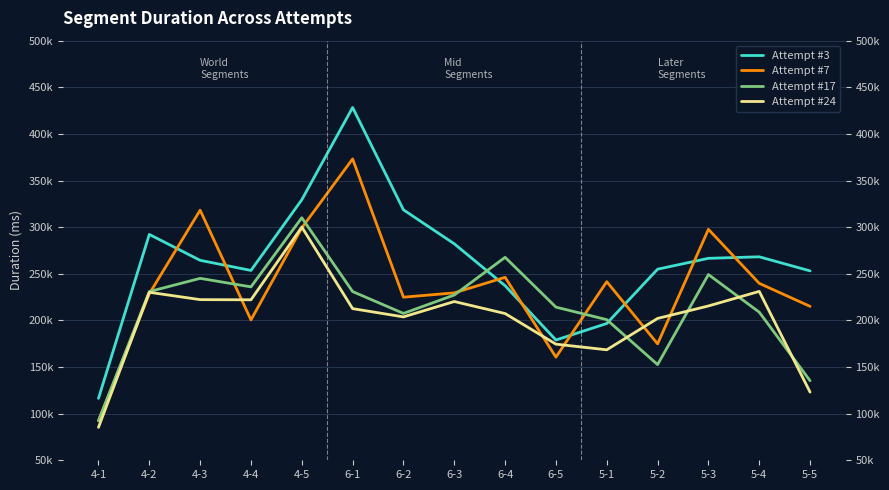

How many intersections are there between Attempt #24 and Attempt #7?

8